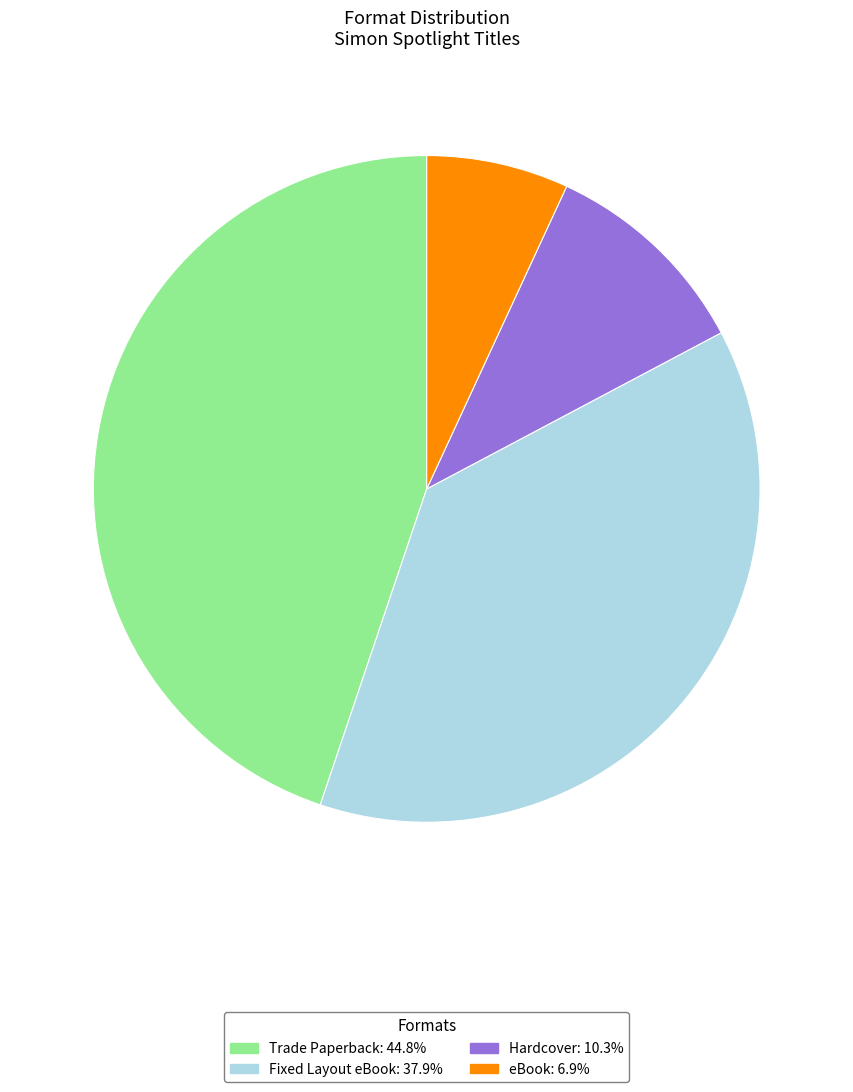

Which has a higher value, Fixed Layout eBook or eBook?

Fixed Layout eBook